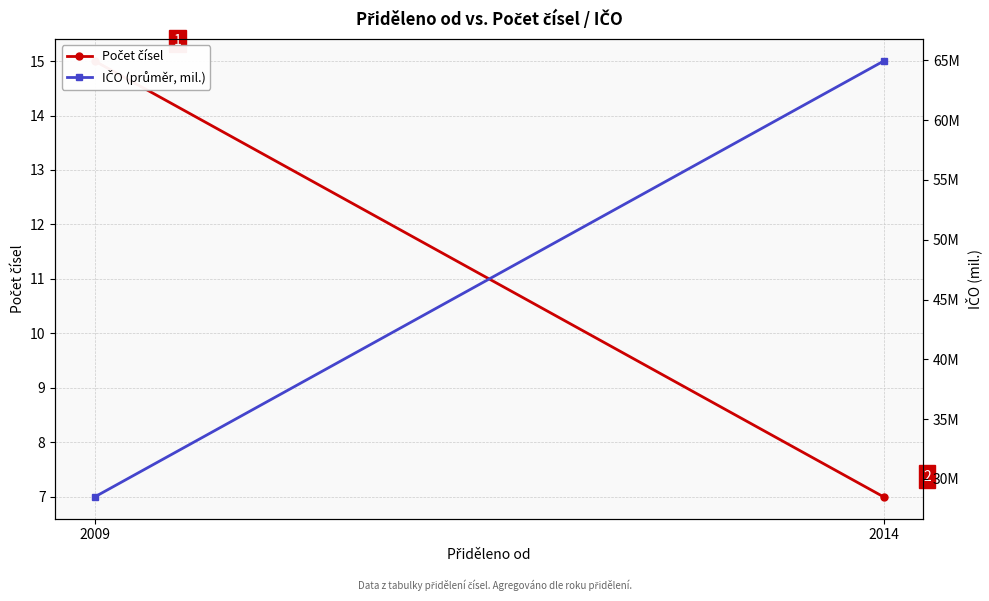

What is the sum of the IČO (průměr, mil.) values at 2014 and 2009?

93.4